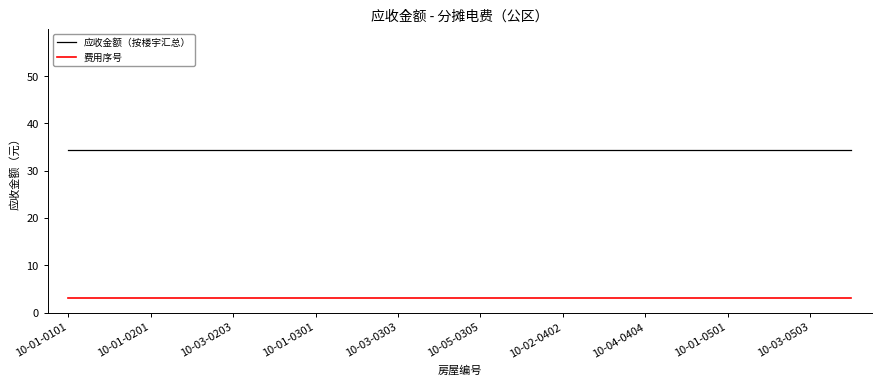

True or false: 费用序号 and 应收金额（按楼宇汇总） intersect in this chart.

False